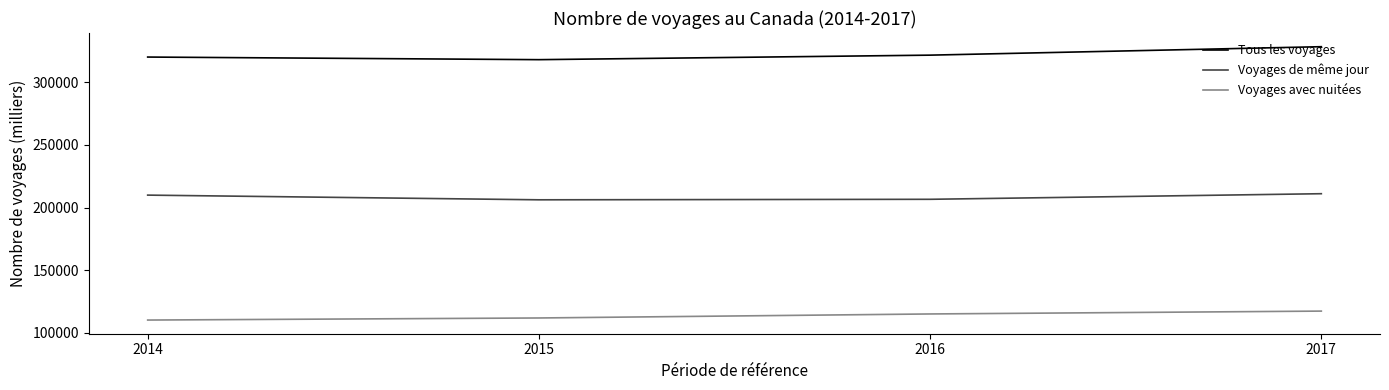

List the series in order of their overall mean, lowest first.

Voyages avec nuitées, Voyages de même jour, Tous les voyages